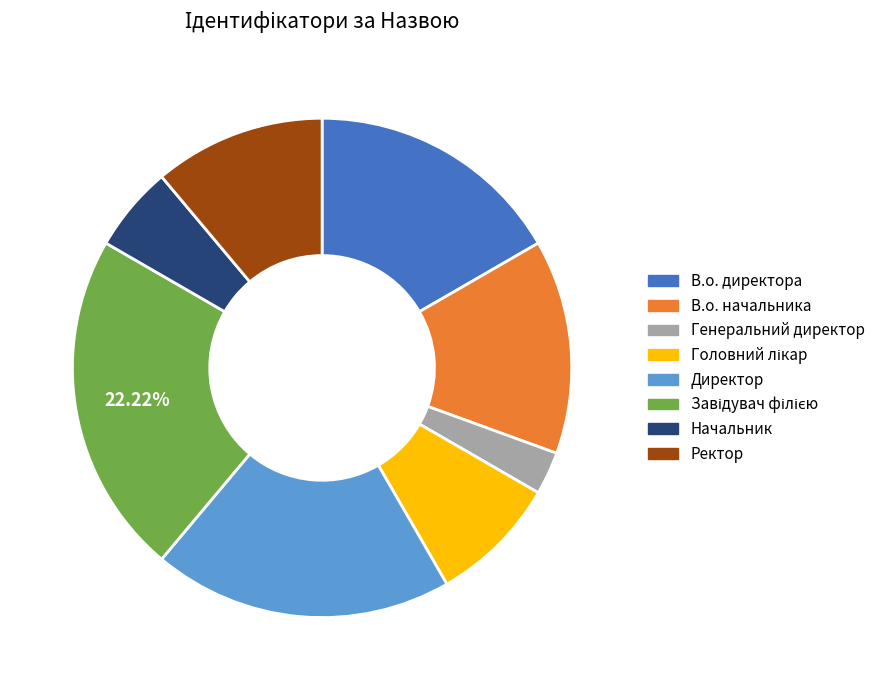

To the nearest percent, what is the difference between the В.о. директора and Ректор slice percentages?

6%